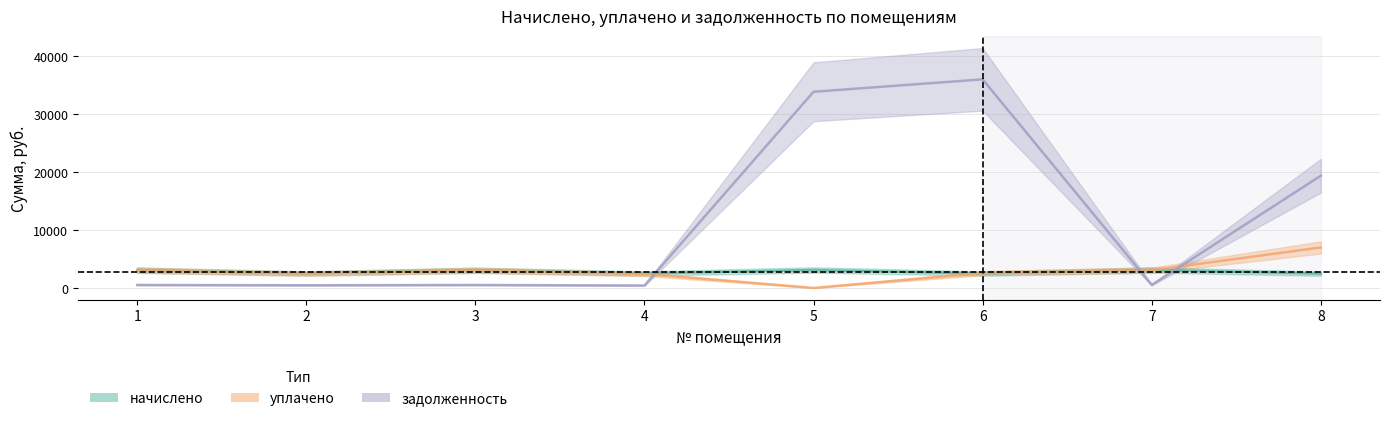

What is the value of the начислено point at the 4th from the left?

2502.7